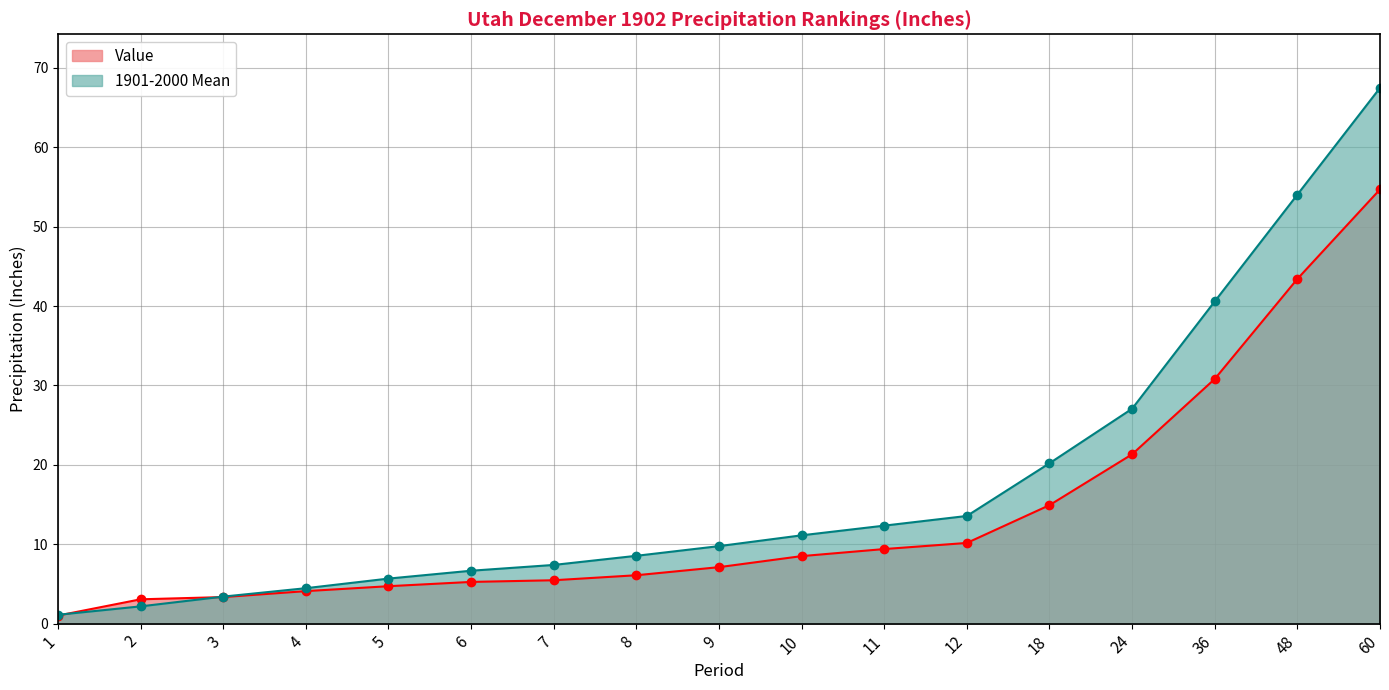

Between which two adjacent categories do Value and 1901-2000 Mean first intersect?

1 and 2